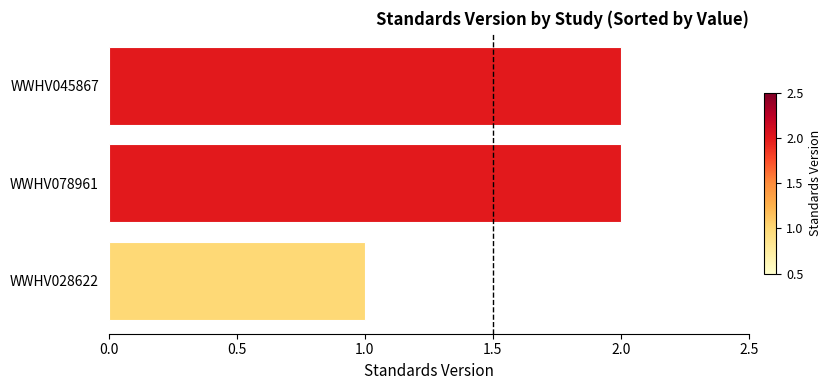

True or false: the data shows 1 at WWHV028622.

True